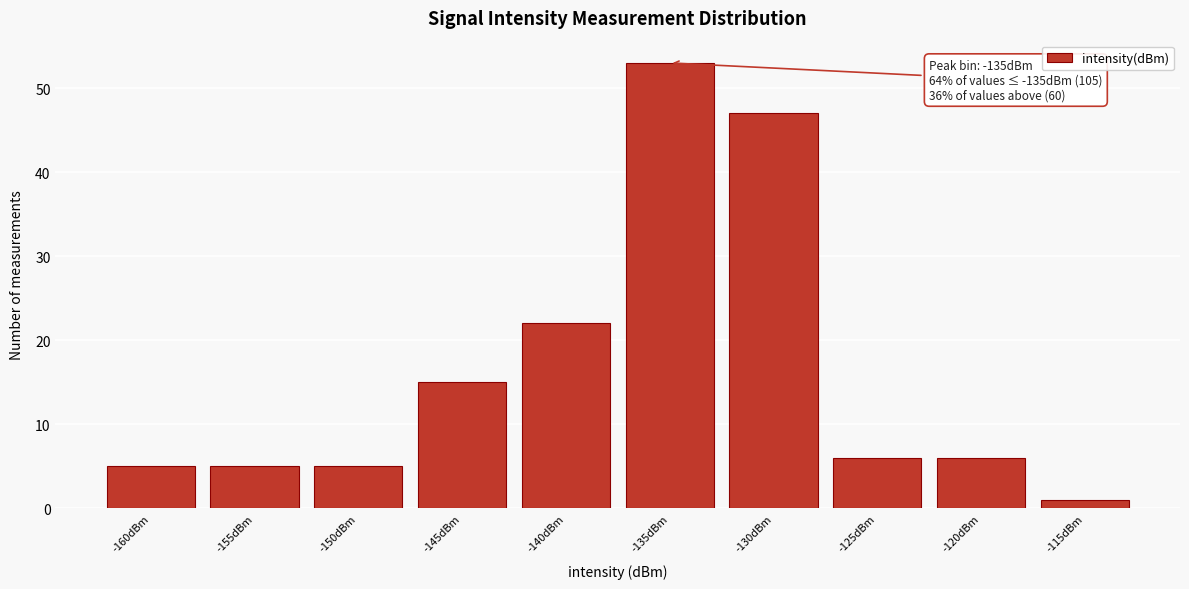

Reading left to right, extract all data points from this chart.

-160dBm=5	-155dBm=5	-150dBm=5	-145dBm=15	-140dBm=22	-135dBm=53	-130dBm=47	-125dBm=6	-120dBm=6	-115dBm=1